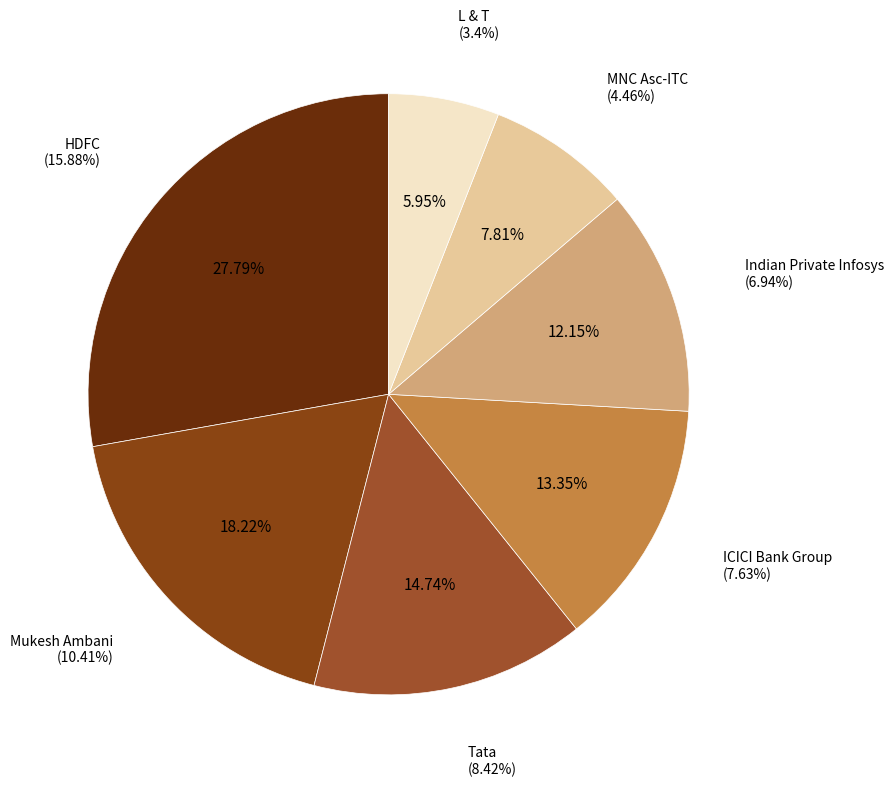

What portion of the pie excludes HDFC?

72.2%